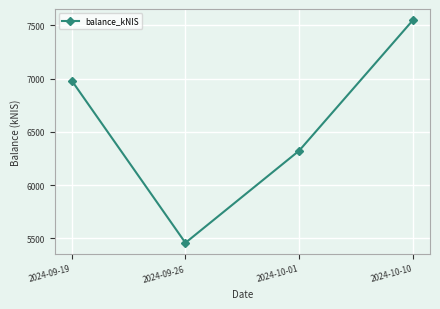

What is the sum of all values?

26313.5